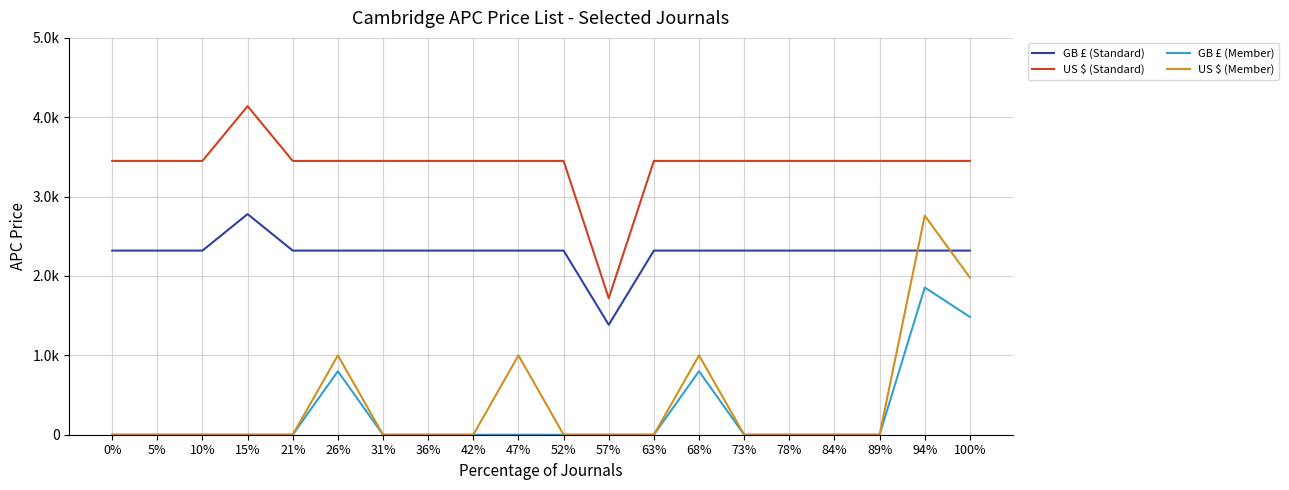

Does the chart have visible grid lines?

Yes